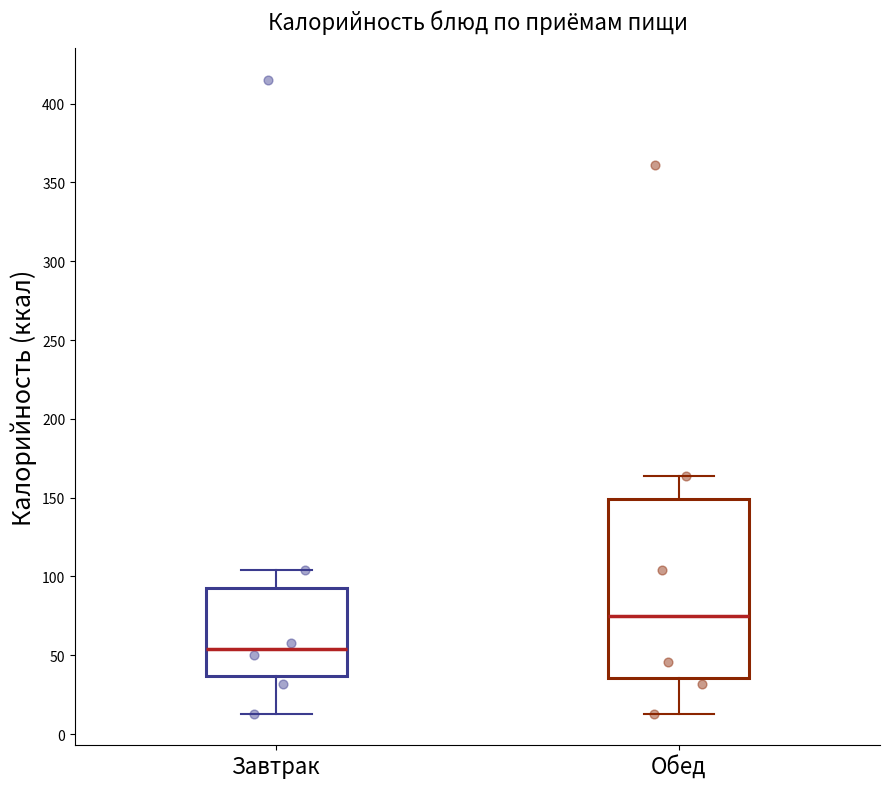

Reading left to right, transcribe this box plot: for each box, give where its median line is, the range the box spans, and where its two whiskers end, as read against the y-axis. The values are not printed on the chart, so give them approximately, as read against the axis.

Завтрак: median 55, box 35 to 95, whiskers 15 to 105
Обед: median 75, box 35 to 150, whiskers 15 to 165